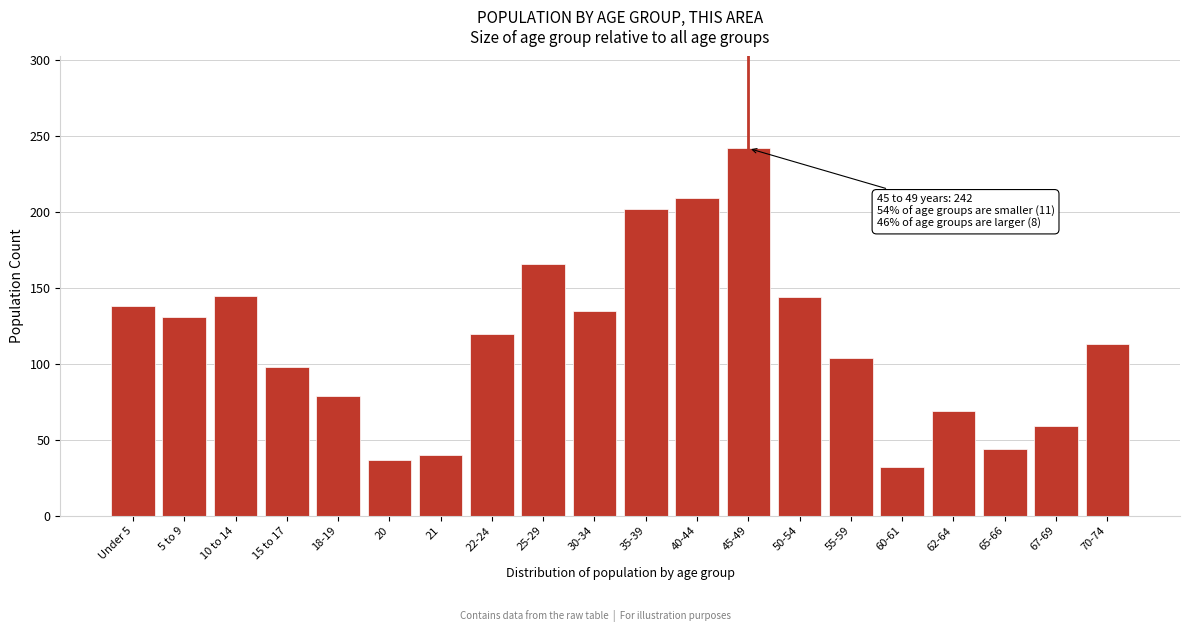

Which has a higher value, Under 5 or 65-66?

Under 5